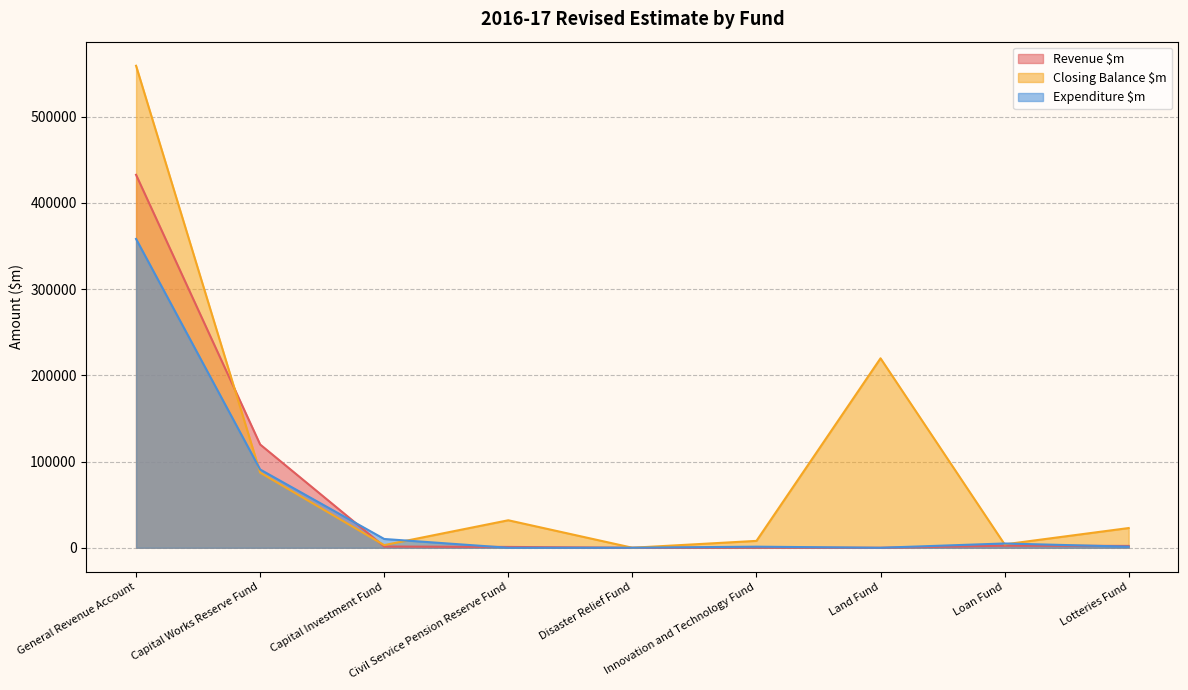

What is the value of the Expenditure $m point at the 9th from the left?

1274